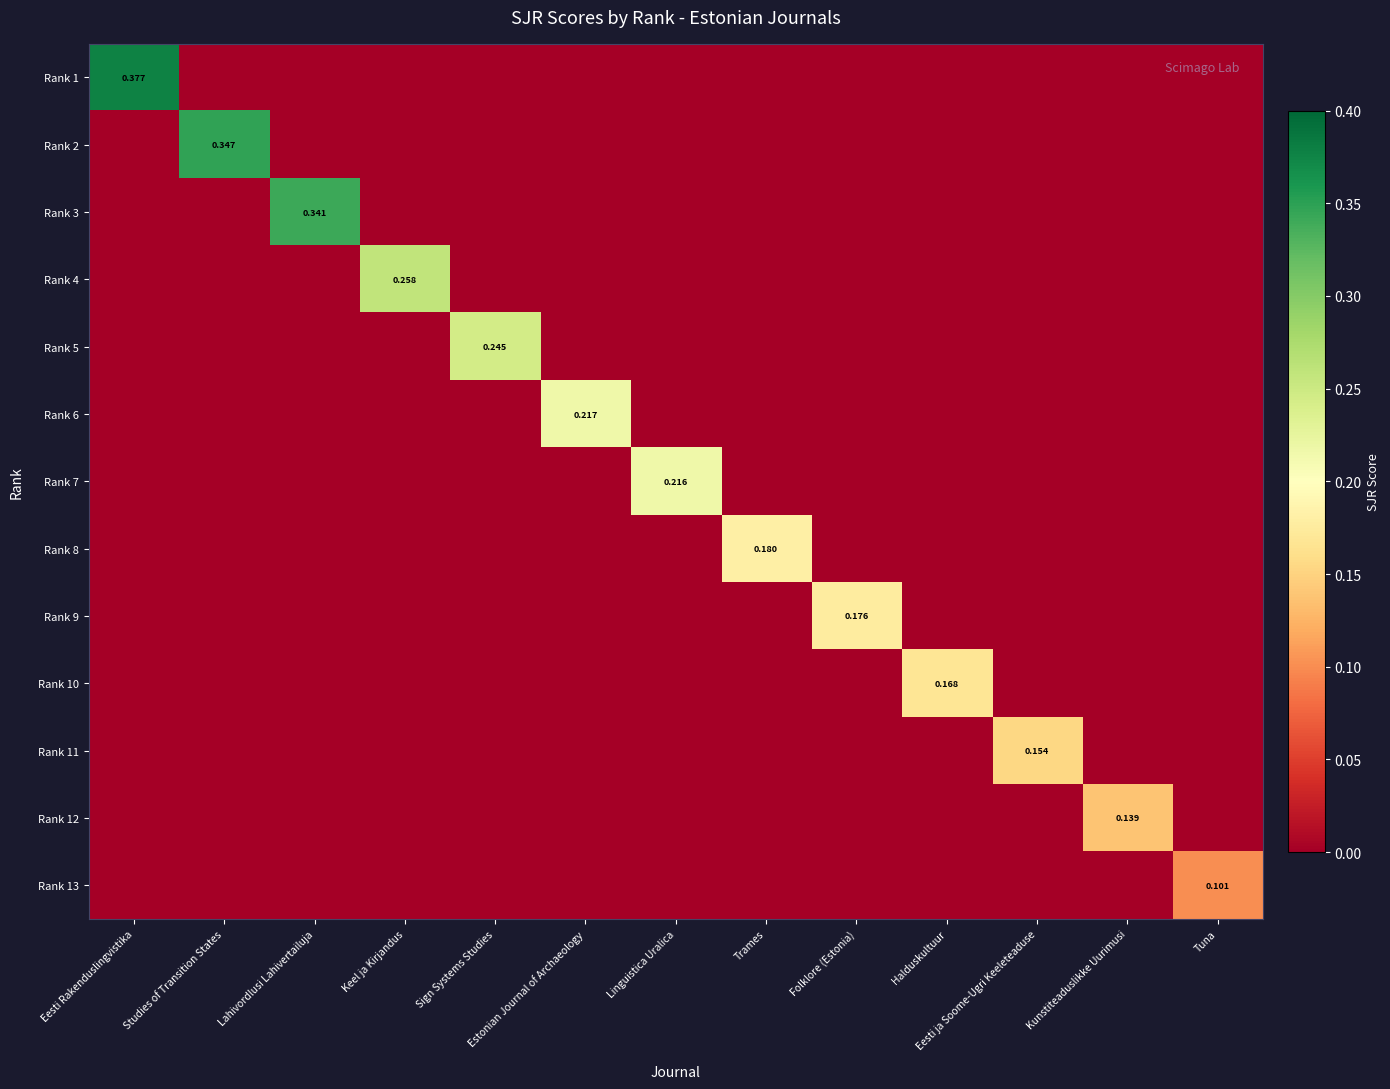

What is the total value across all series at Eesti Rakenduslingvistika?

0.4